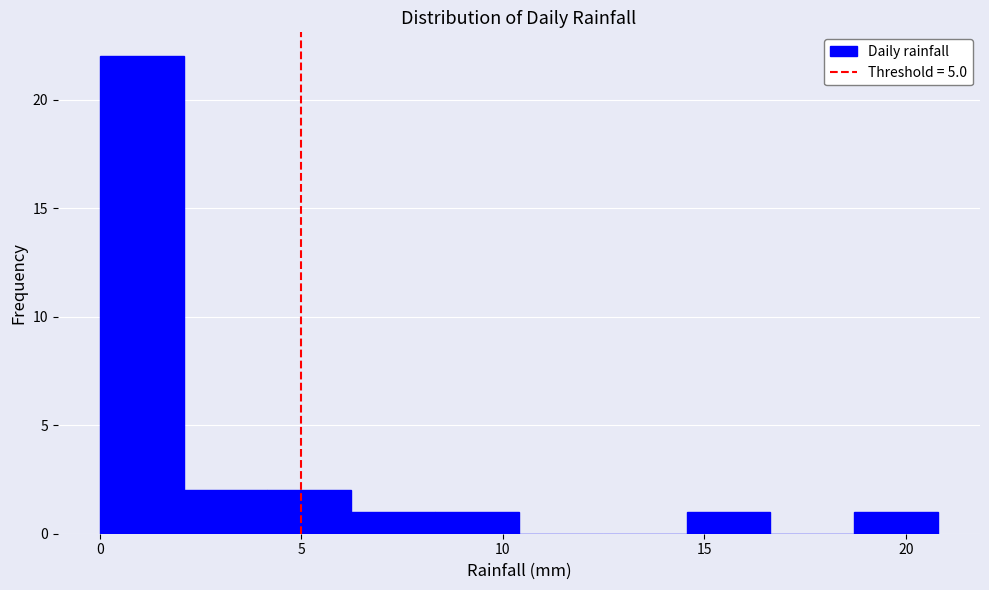

Reading left to right, list every bar in this chart as the range it spans on the x-axis followed by its height. Neither the bar edges nor the heights are printed on the chart, so give them approximately, as read against the axes.

0.0 to 2.0: 22
2.0 to 4.0: 2
4.0 to 6.0: 2
6.0 to 8.5: 1
8.5 to 10.5: 1
10.5 to 12.5: 0
12.5 to 14.5: 0
14.5 to 16.5: 1
16.5 to 18.5: 0
18.5 to 21.0: 1